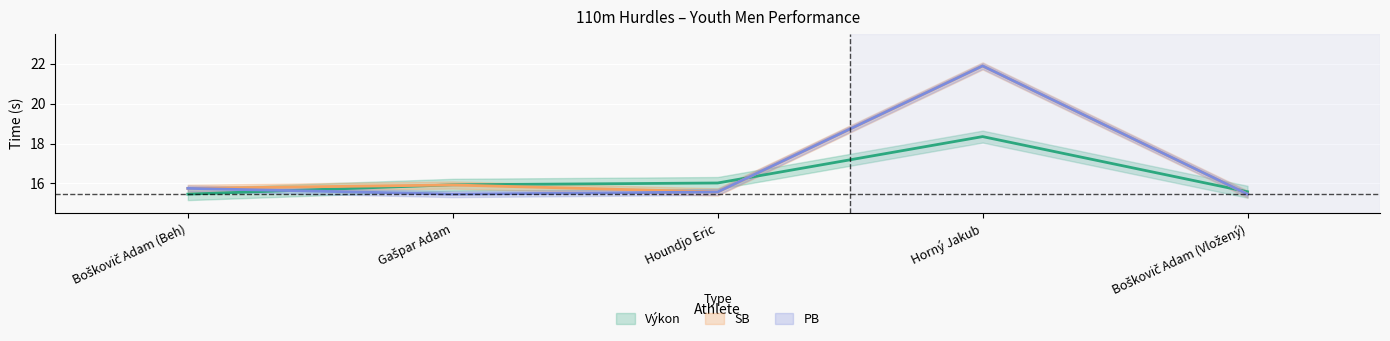

What is the value of the PB point at the 2nd from the left?

15.5